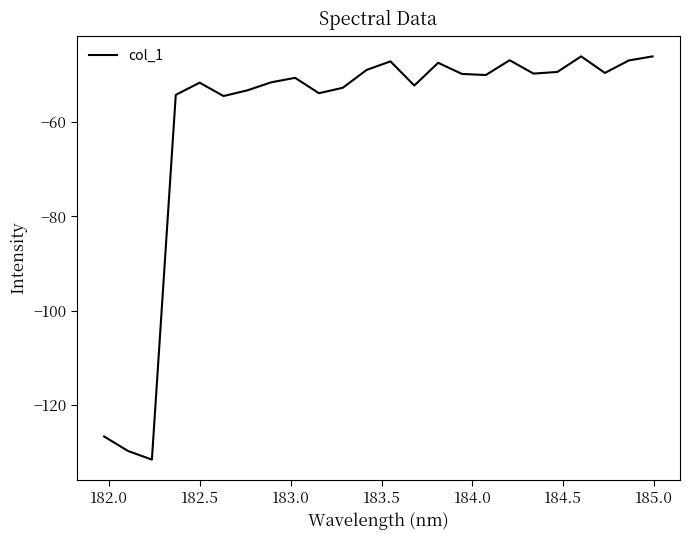

What is the minimum value shown in the chart?

-131.6